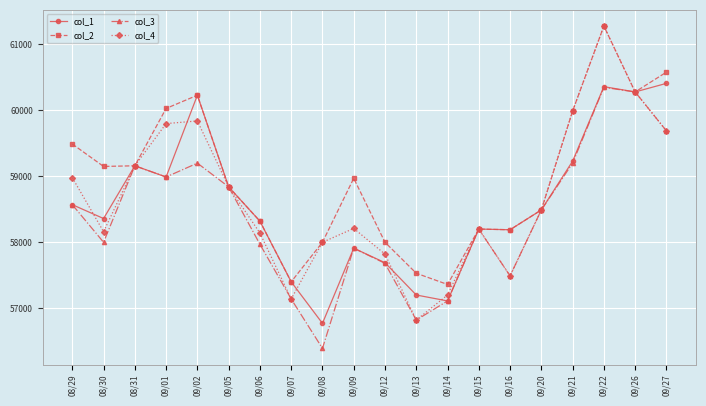

What is the minimum value for col_2?

57360